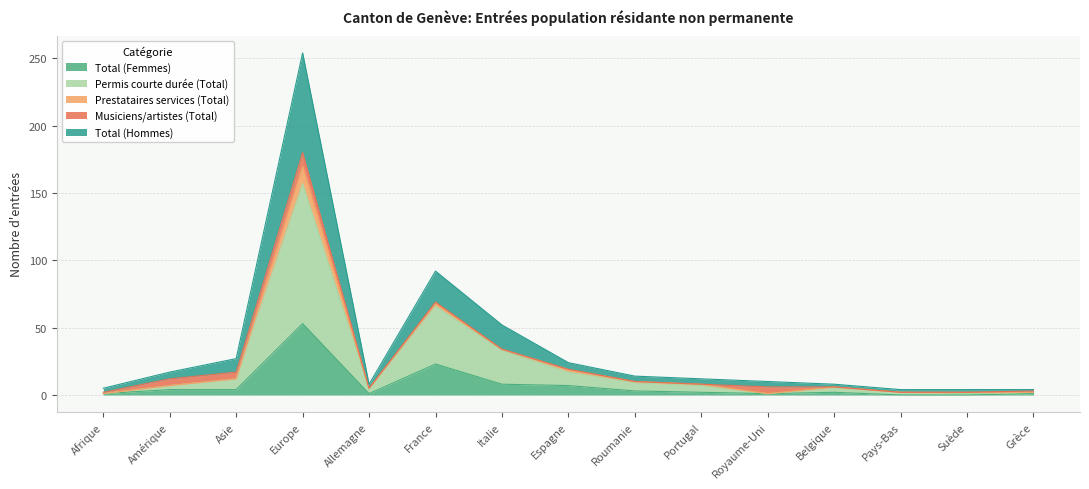

Which has a higher value, Grèce or Pays-Bas?

Grèce